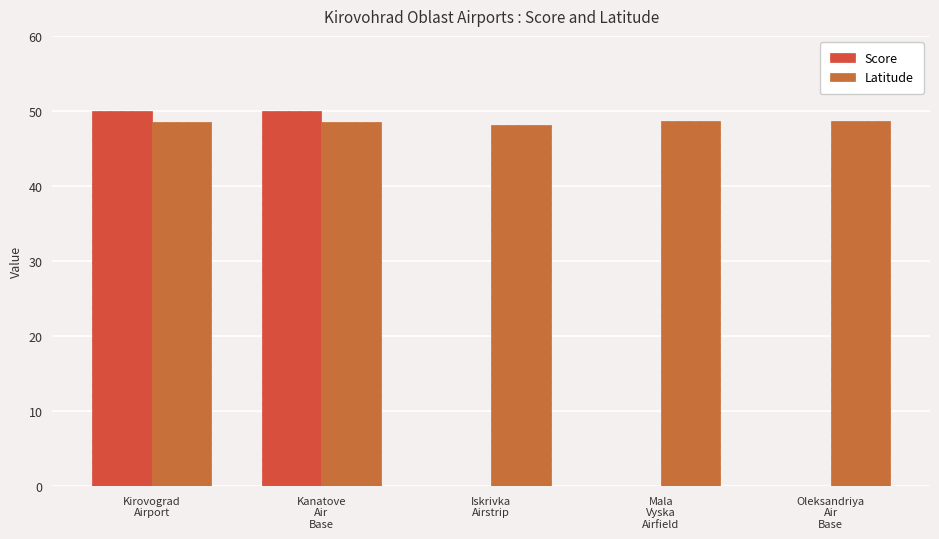

What is the difference between the second highest and second lowest values in the Latitude series?

0.1